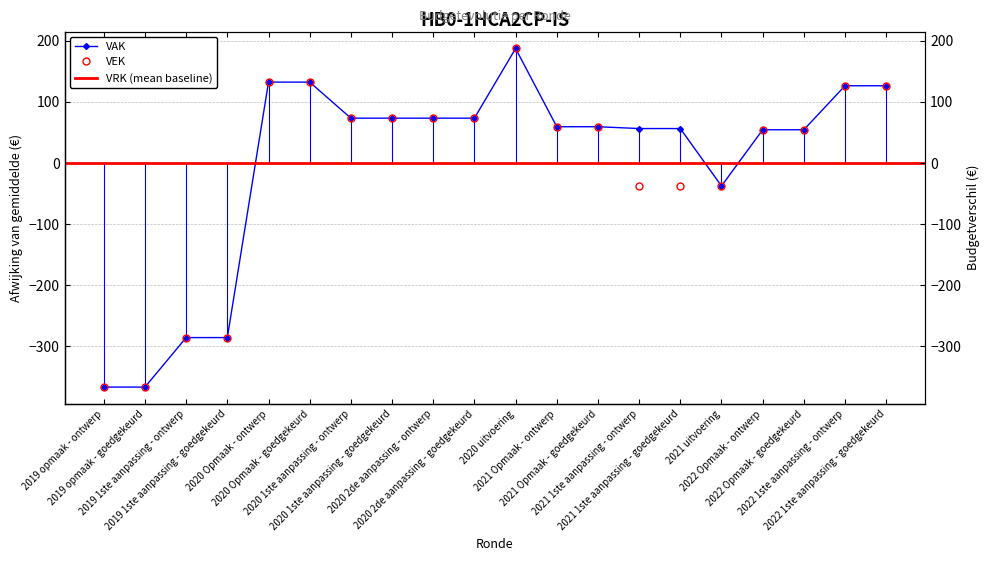

What is the label of the 10th point from the left?

2020 2de aanpassing - goedgekeurd